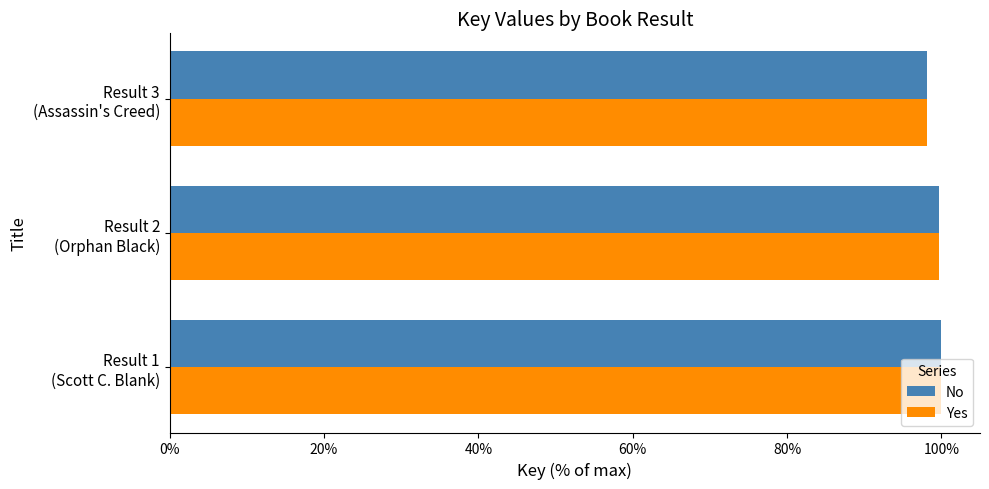

What is the average value of the Yes series?

99.3